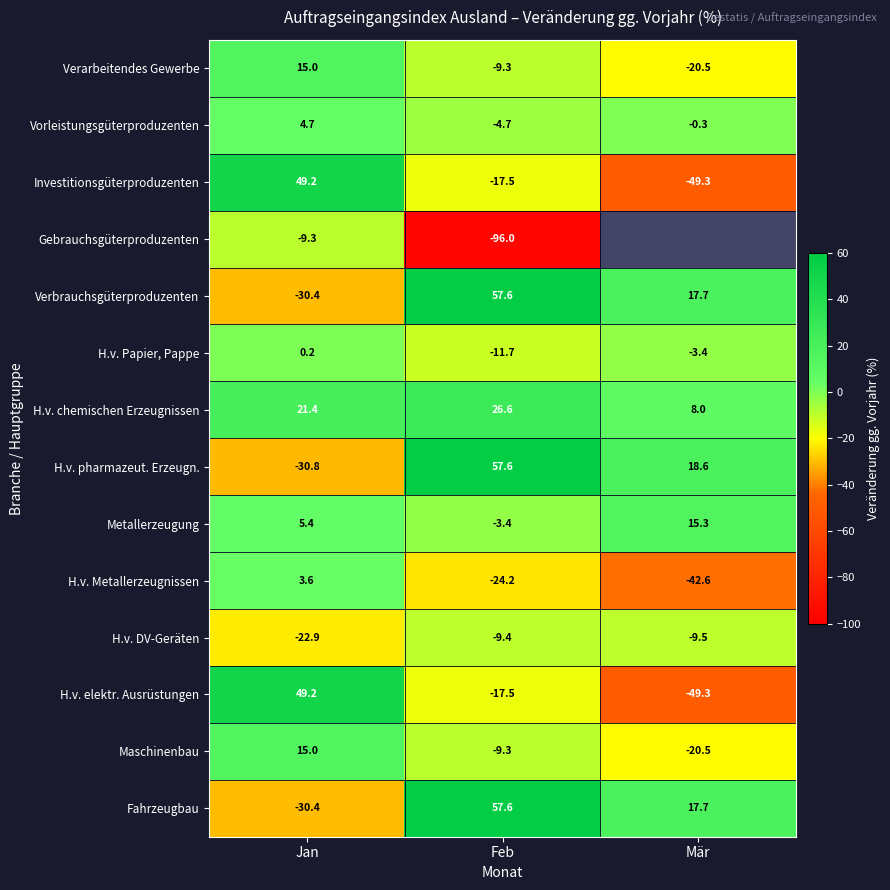

What is the greatest value displayed?

57.6